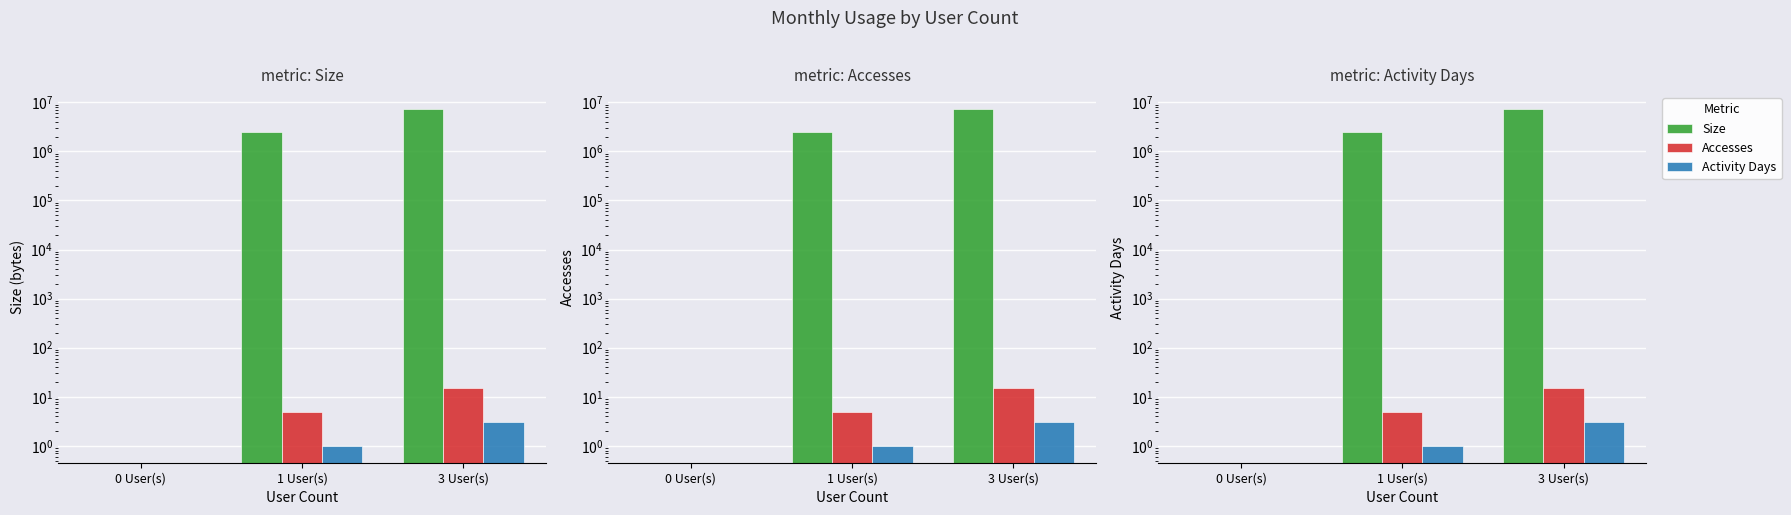

The value of Activity Days at 3 User(s) is 0.9. True or false?

False